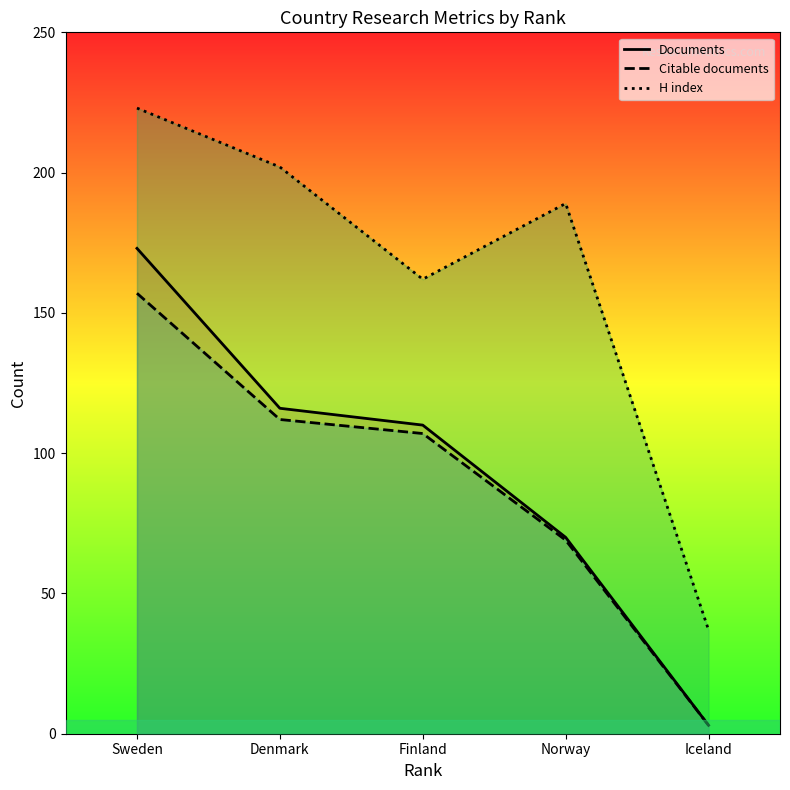

True or false: H index and Citable documents cross at least once.

False